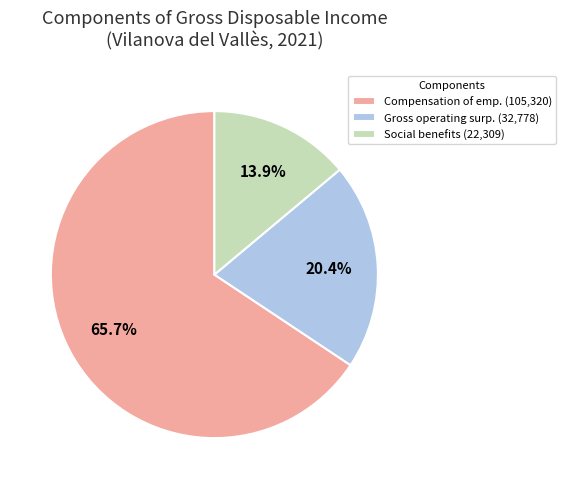

What is the largest slice in the pie chart?

Compensation of emp. (105,320)